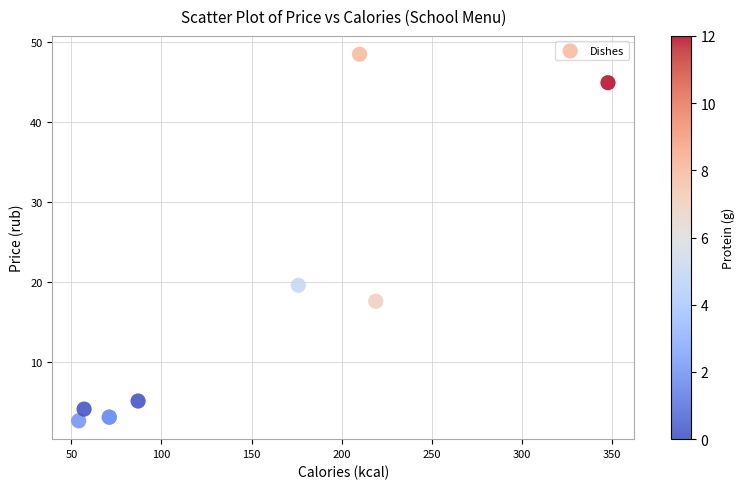

What Y value in the scatter plot is closest to 25?

19.6